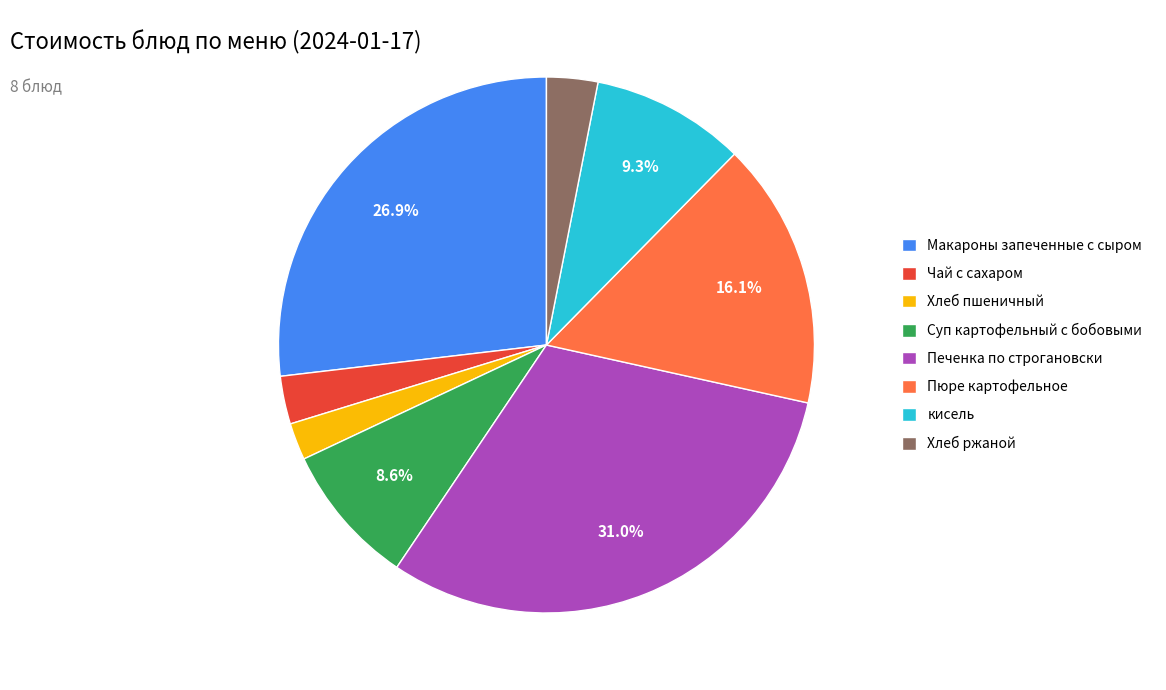

Do Чай с сахаром and Макароны запеченные с сыром together represent more than half of the pie?

No